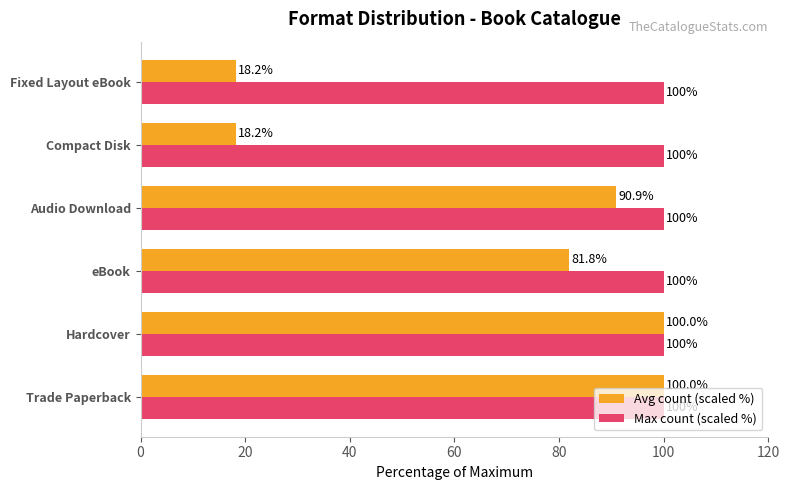

What is the maximum value for Max count (scaled %)?

100.0